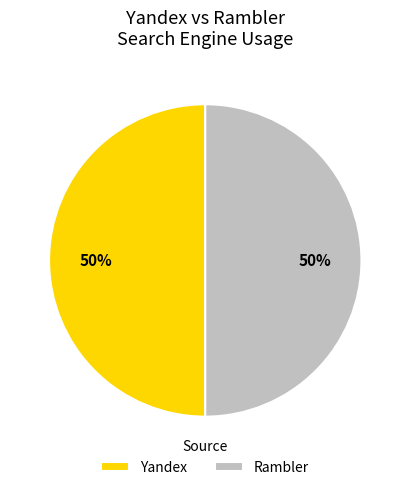

To the nearest percent, what is the average slice percentage?

50%